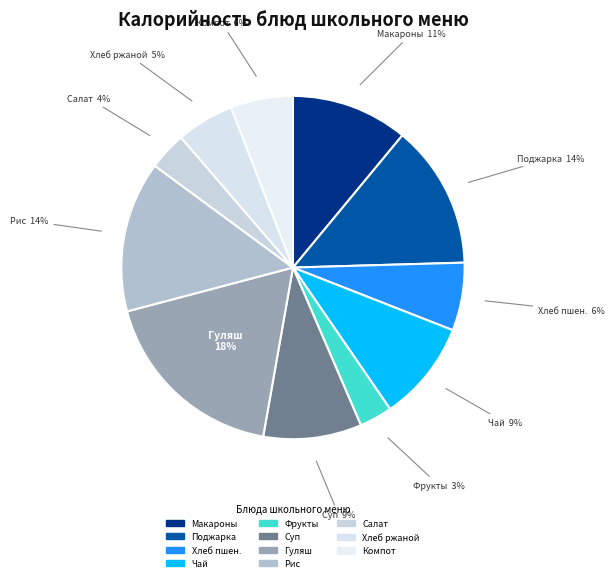

How many slices are in this pie chart?

11